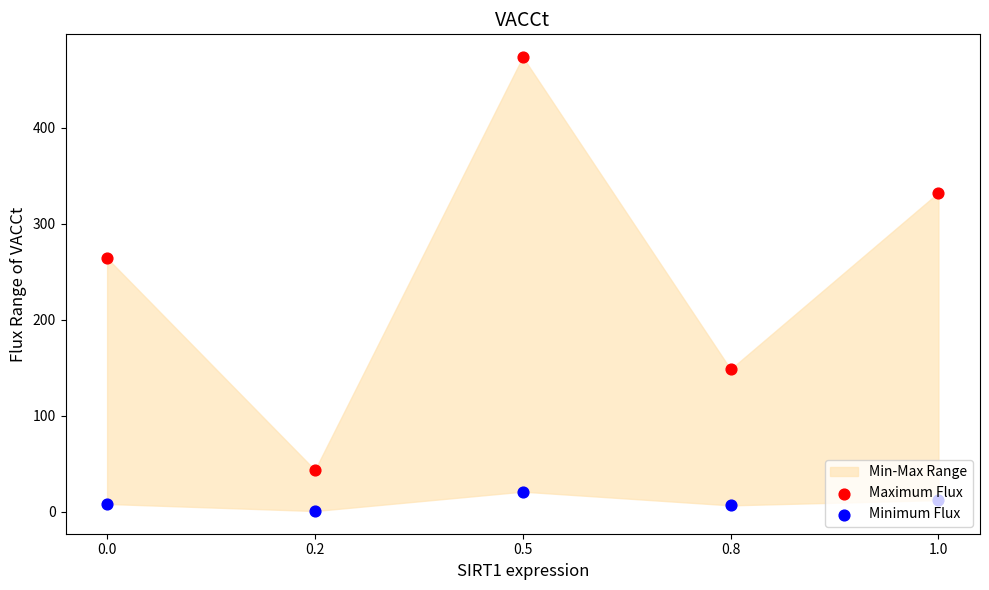

Which series contains the lowest Y value?

Minimum Flux